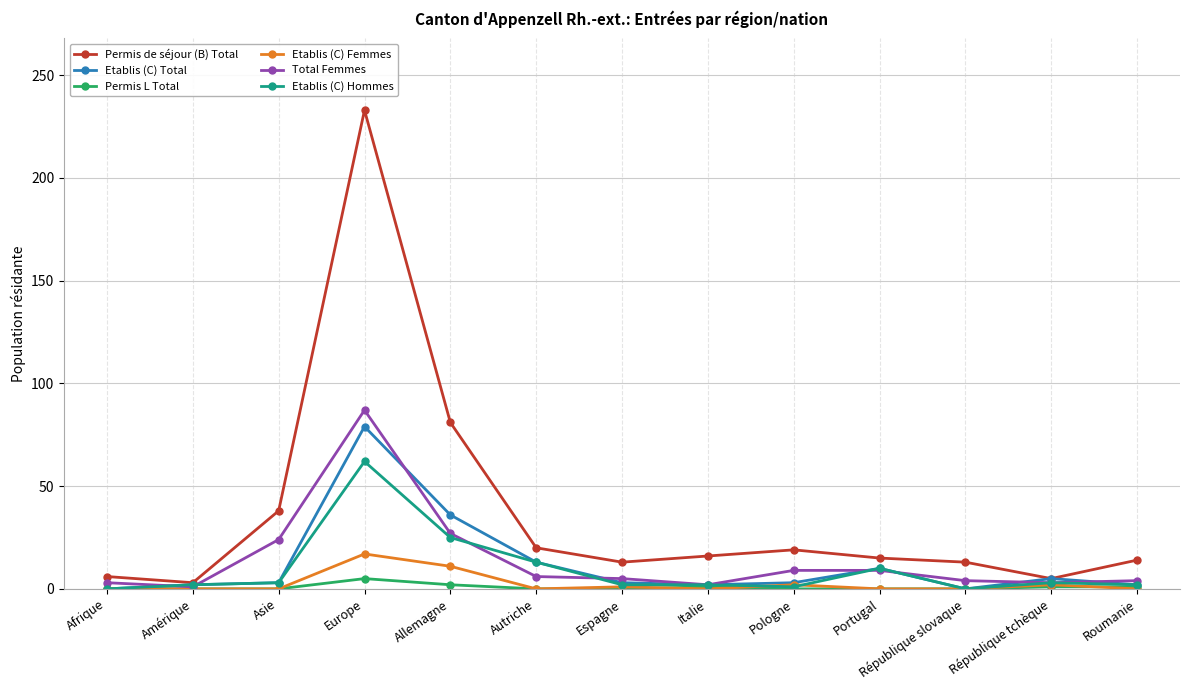

At which category is the sum across all series the highest?

Europe